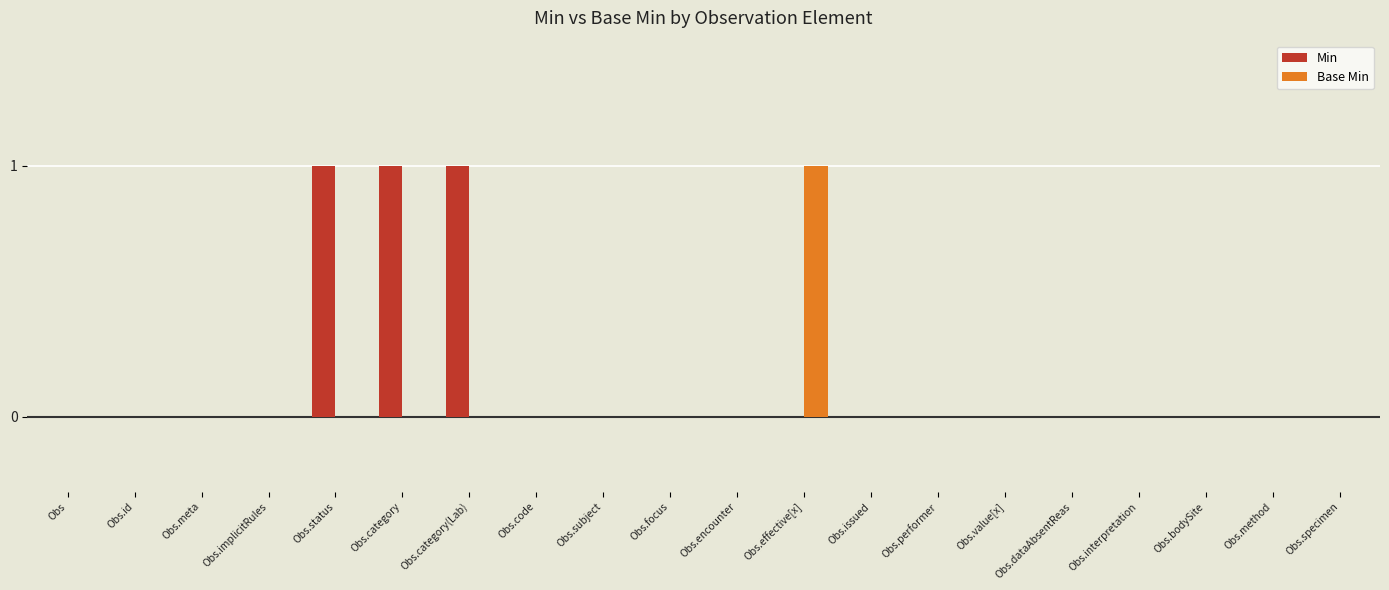

Between Obs.id and Obs.category, which series saw the biggest shift?

Min